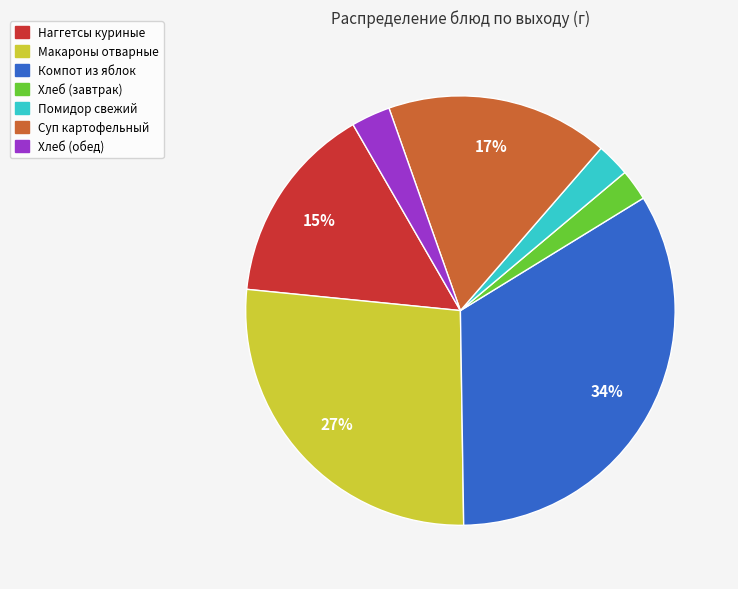

To the nearest percent, what is the average slice percentage?

14%